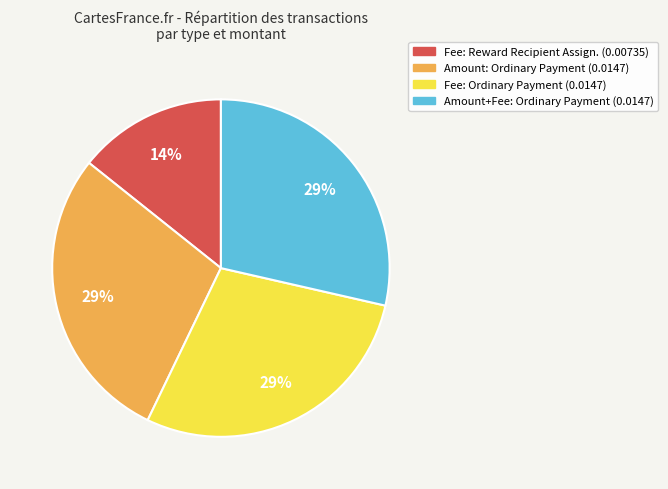

What percentage is the Amount+Fee: Ordinary Payment (0.0147) slice, to the nearest percent?

29%